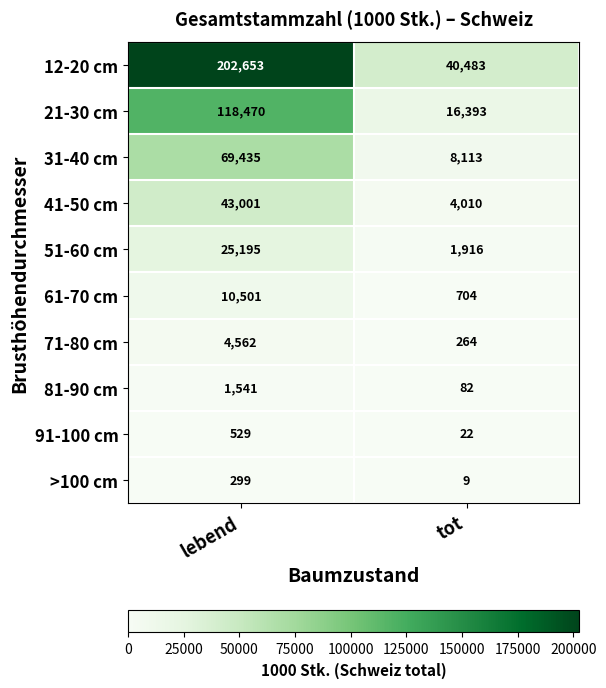

Reading left to right, extract all data points from this chart.

12-20 cm: lebend=202653	tot=40483
21-30 cm: lebend=118470	tot=16393
31-40 cm: lebend=69435	tot=8113
41-50 cm: lebend=43001	tot=4010
51-60 cm: lebend=25195	tot=1916
61-70 cm: lebend=10501	tot=704
71-80 cm: lebend=4562	tot=264
81-90 cm: lebend=1541	tot=82
91-100 cm: lebend=529	tot=22
>100 cm: lebend=299	tot=9